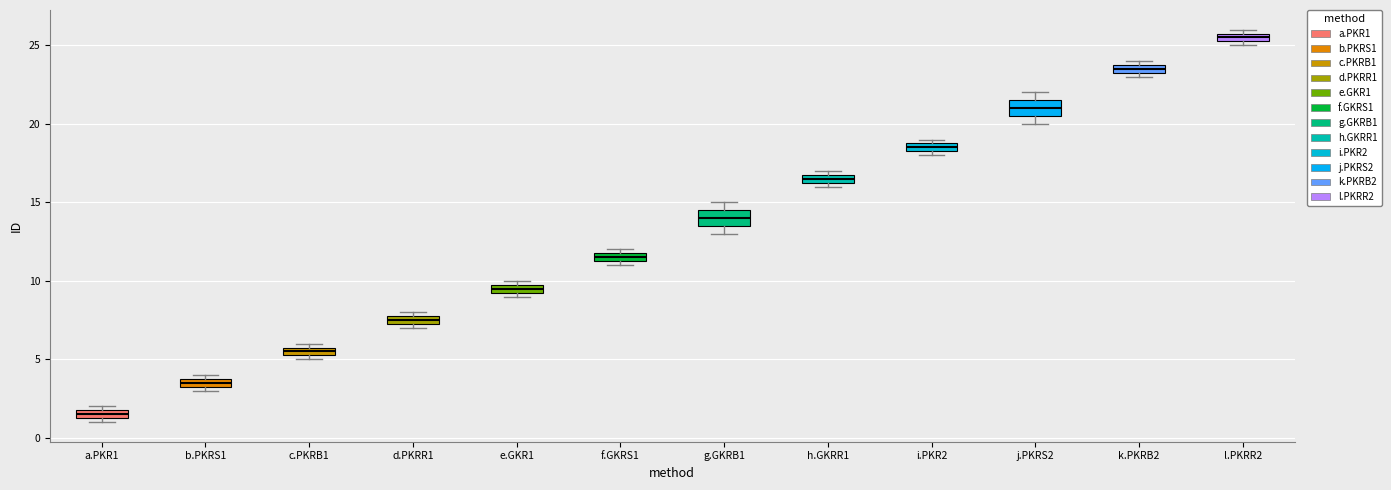

Which box's median line is the lowest?

a.PKR1